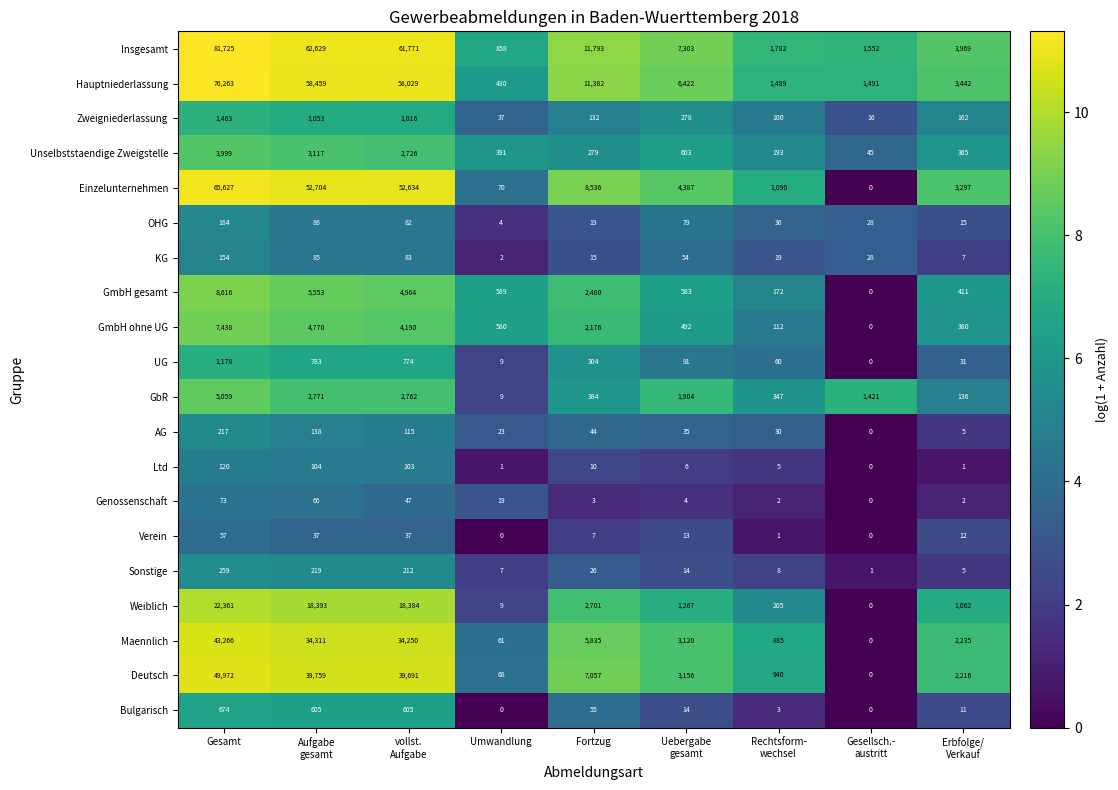

Which series has the widest spread of values?

Insgesamt